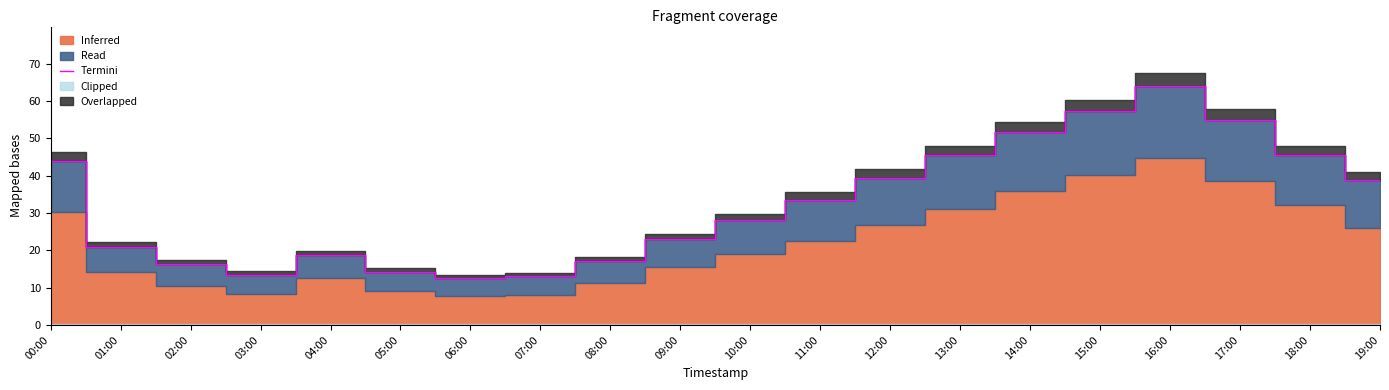

Where does the data first go above 33?

00:00